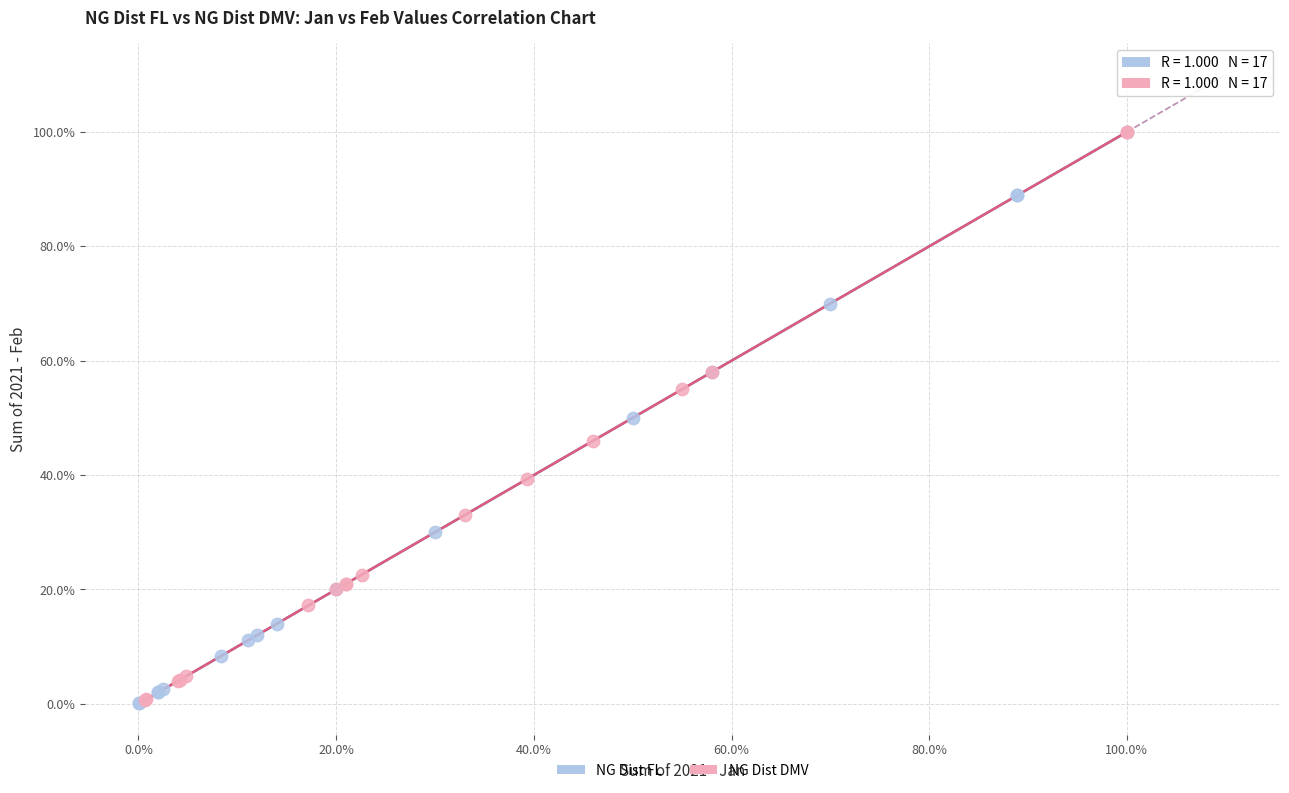

What are all the series names shown in the legend?

NG Dist FL, NG Dist DMV